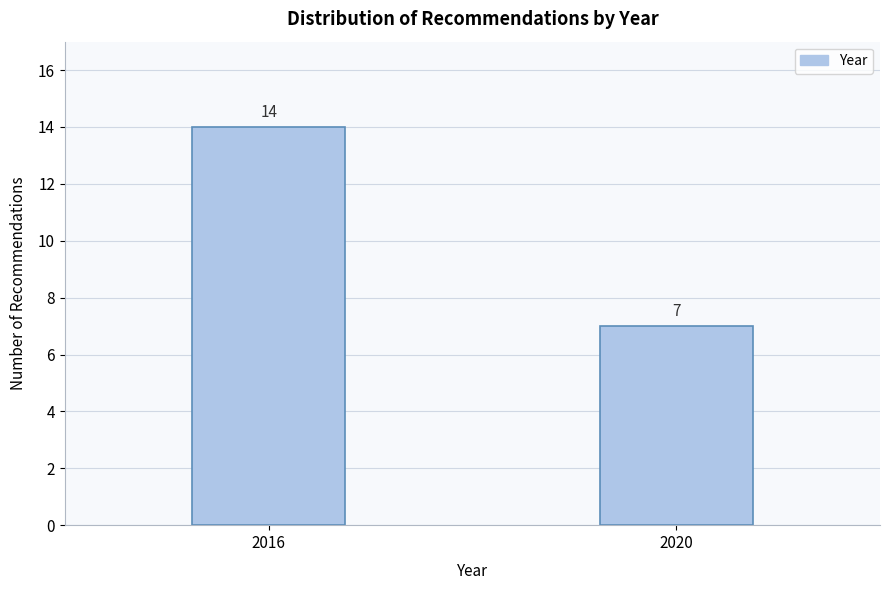

Reading right to left, list all the values displayed in this chart.

2020=7	2016=14